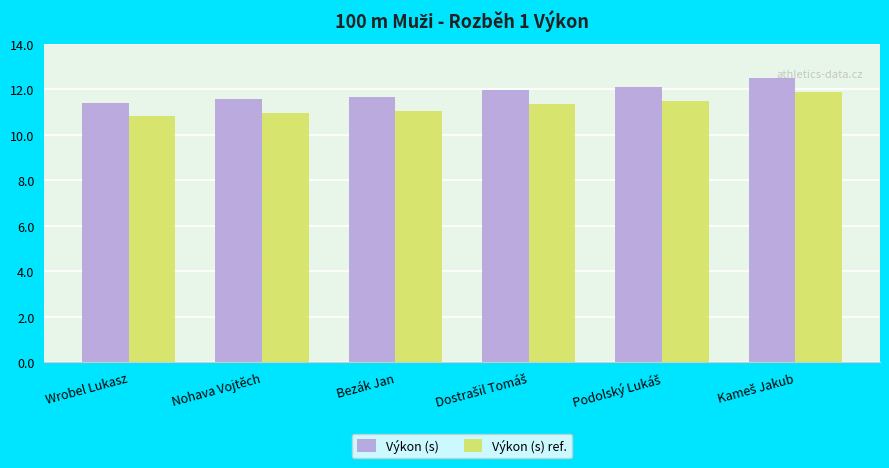

List the series in order of their overall mean, highest first.

Výkon (s), Výkon (s) ref.